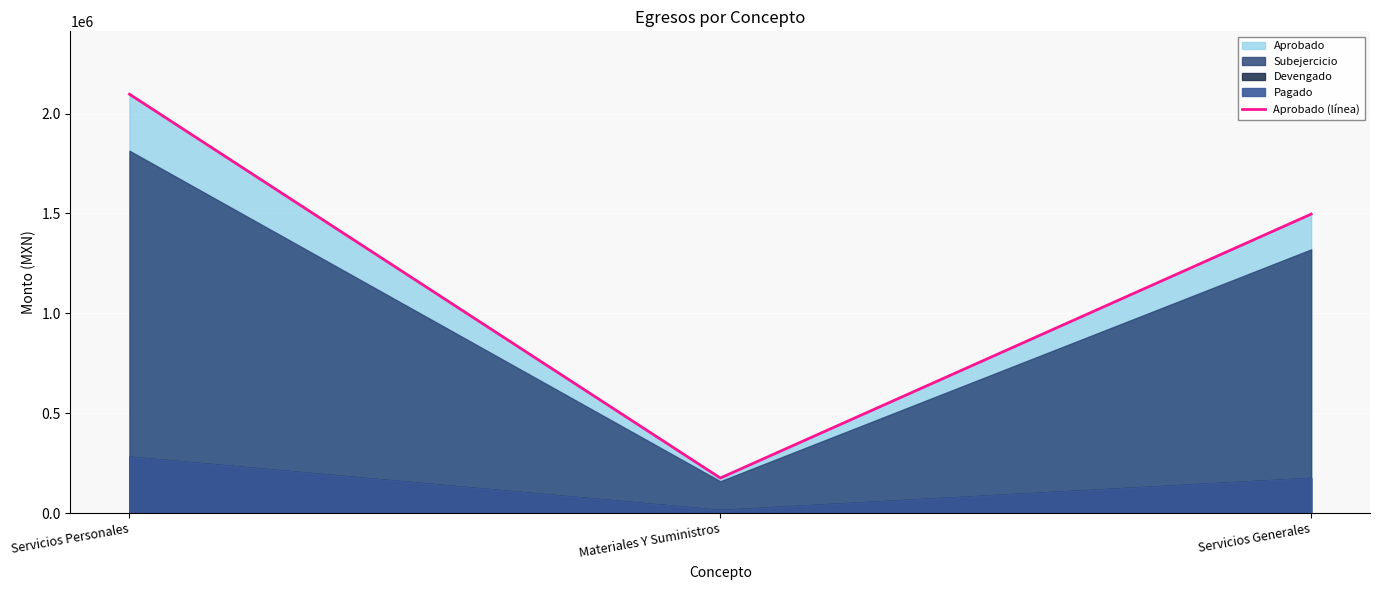

What is the change in value from Materiales Y Suministros to Servicios Generales?

+1320849.5